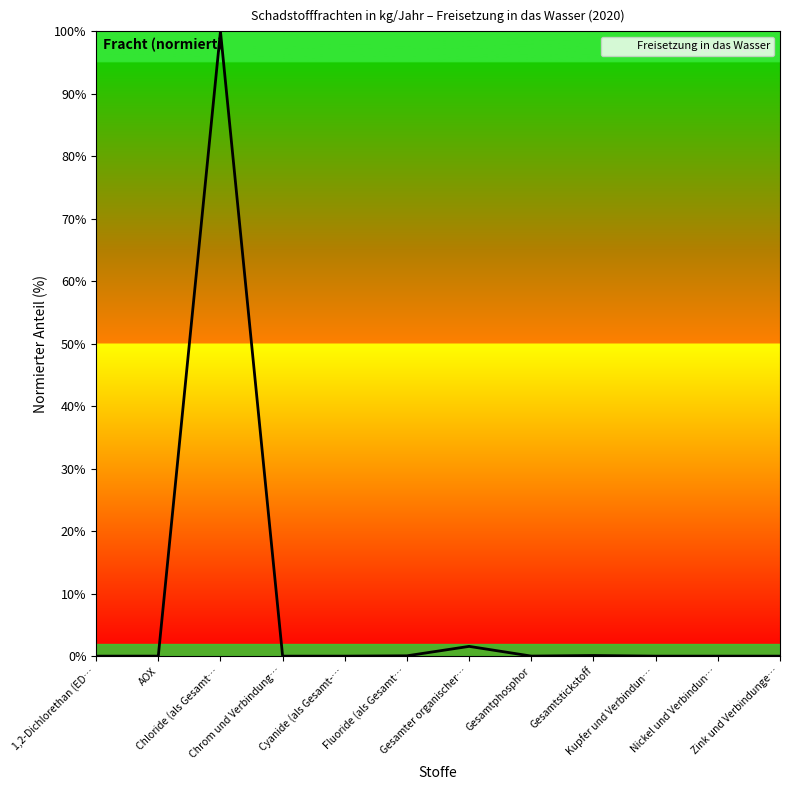

True or false: the data has more than 0 interior local peaks.

True